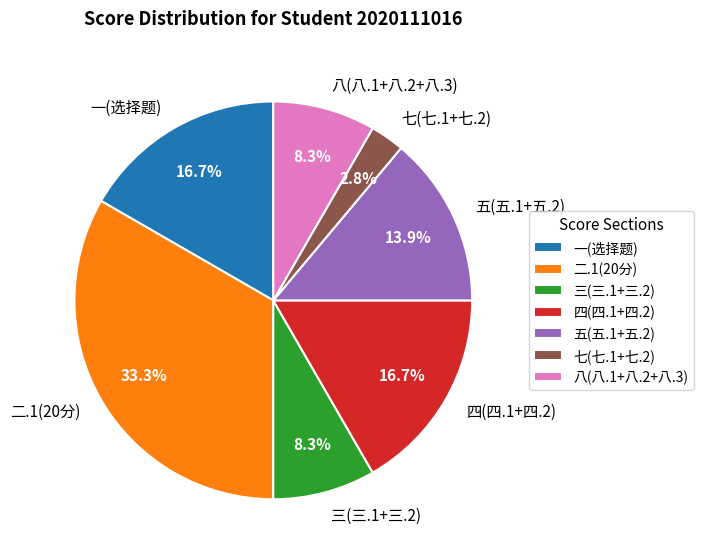

Count the number of slices in the pie.

7